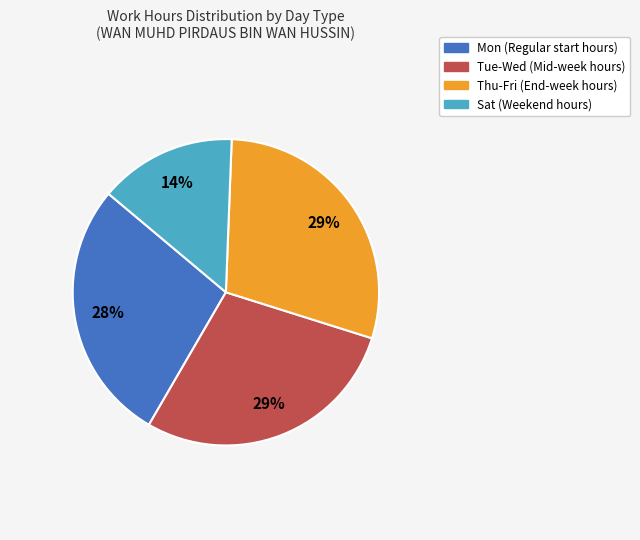

To the nearest percent, what is the difference between the largest and smallest slice percentages?

15%